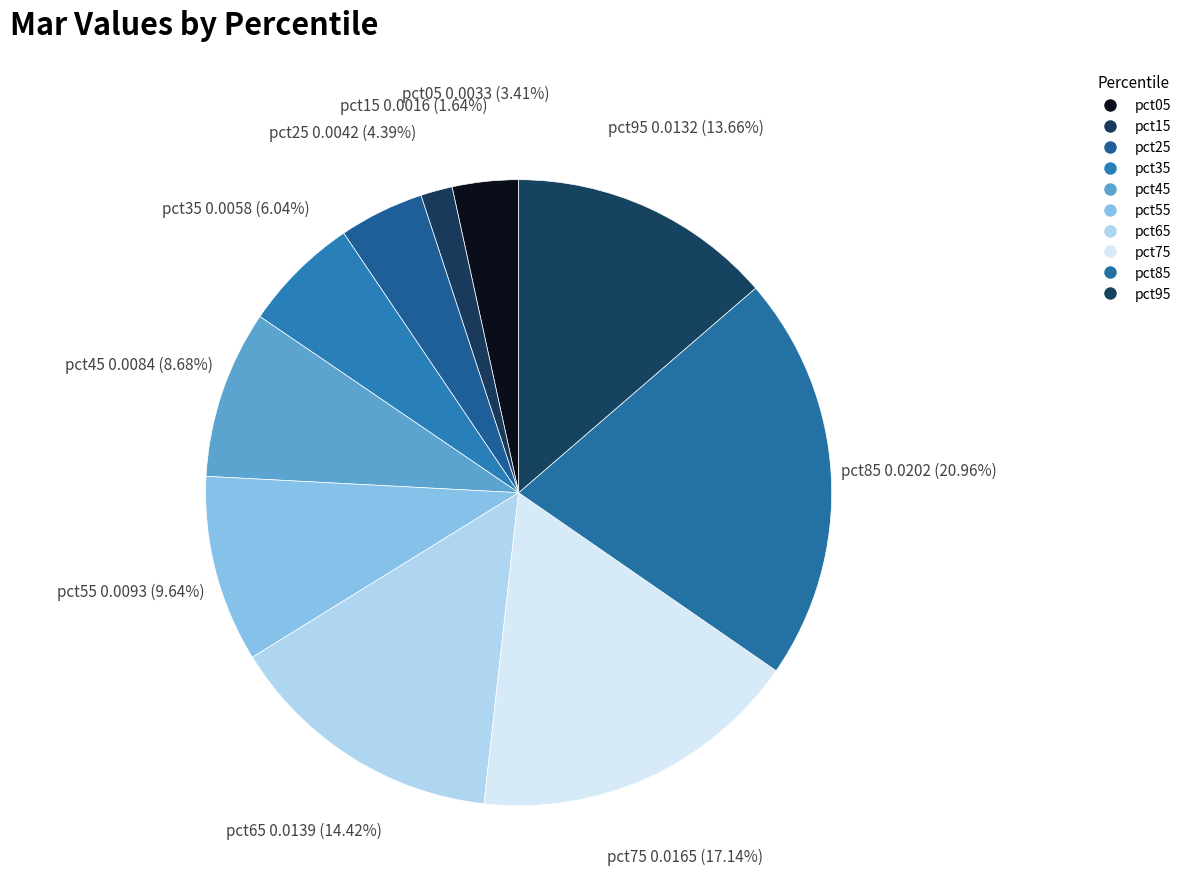

Combined, do pct85 and pct65 account for over 50%?

No